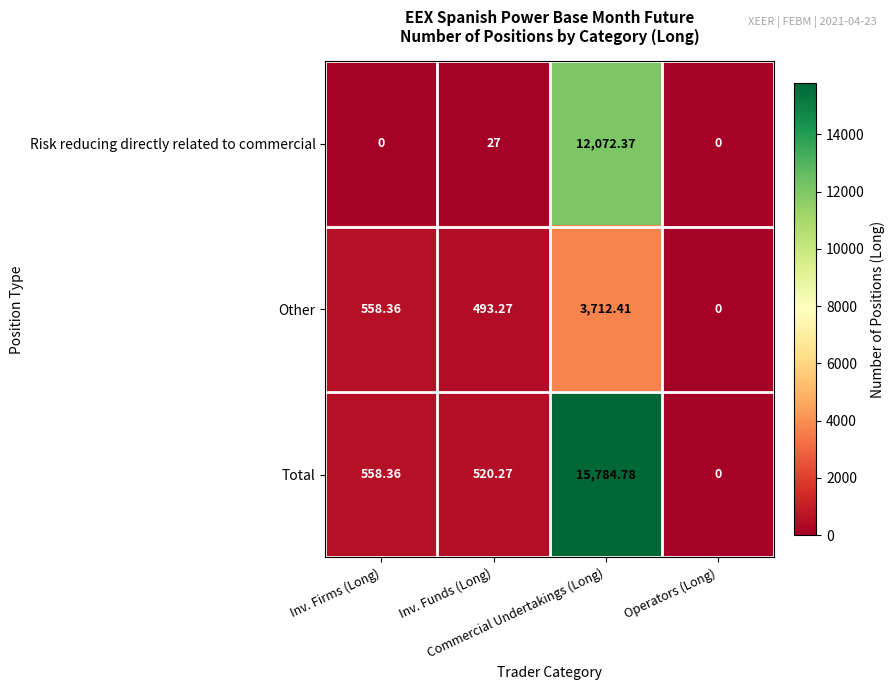

Rank the series by their maximum value, from lowest to highest.

Other, Risk reducing directly related to commercial, Total